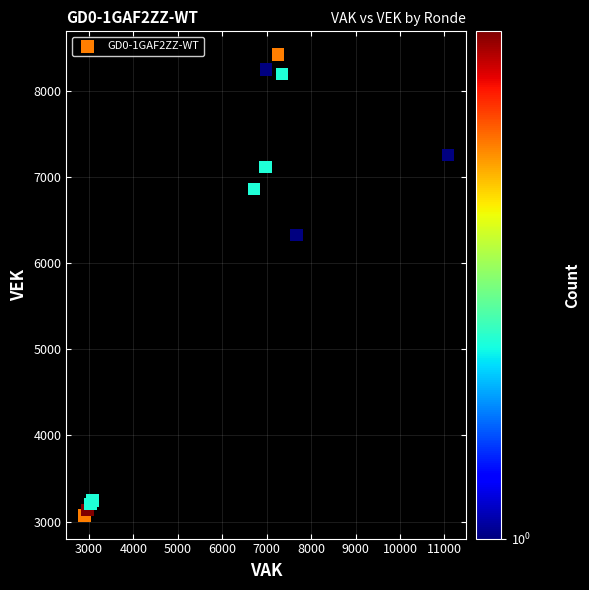

What Y value in the scatter plot is closest to 5749?

6331